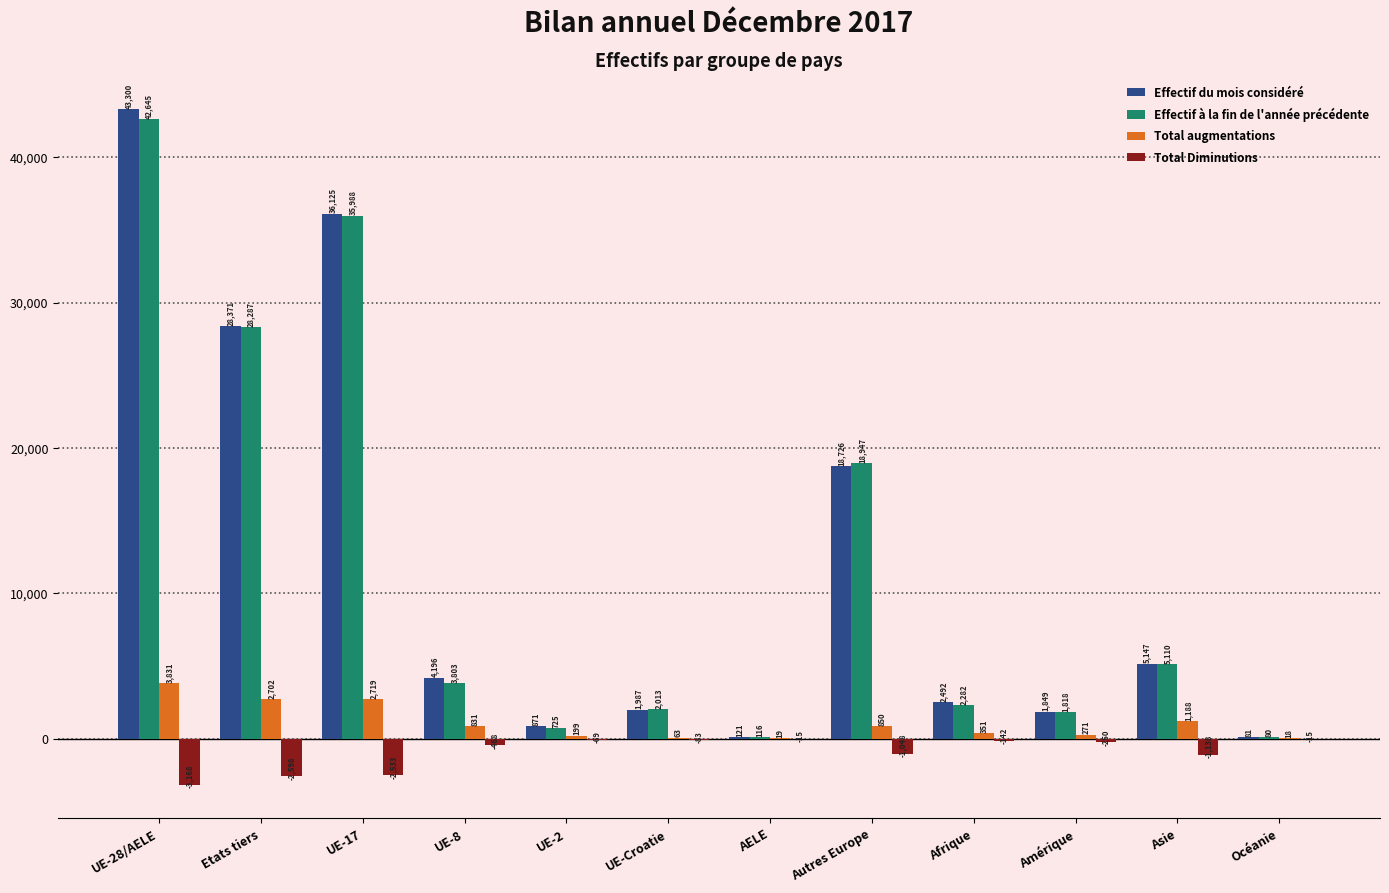

What is the highest value of the Total augmentations series?

3831